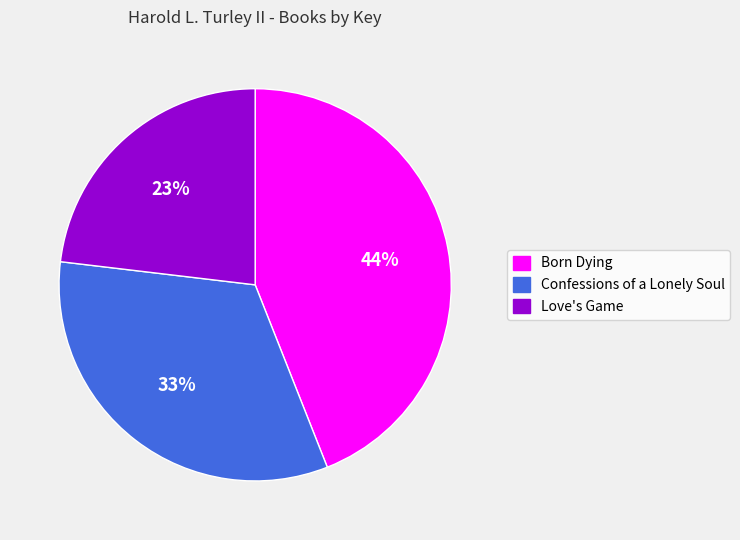

Is it true that Born Dying is 44% of the pie?

True